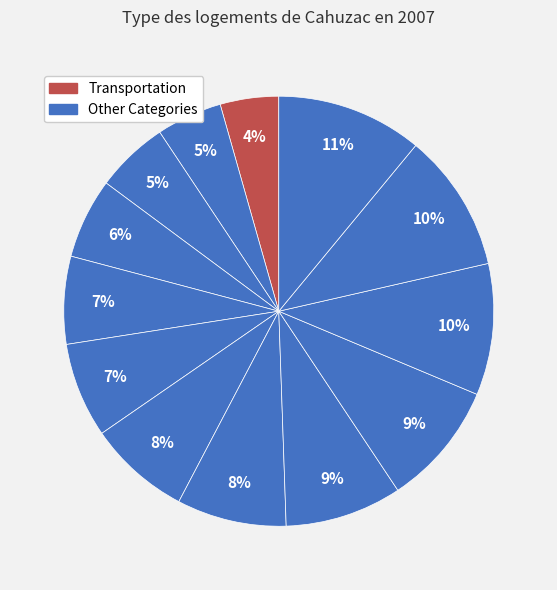

Count the number of slices in the pie.

13